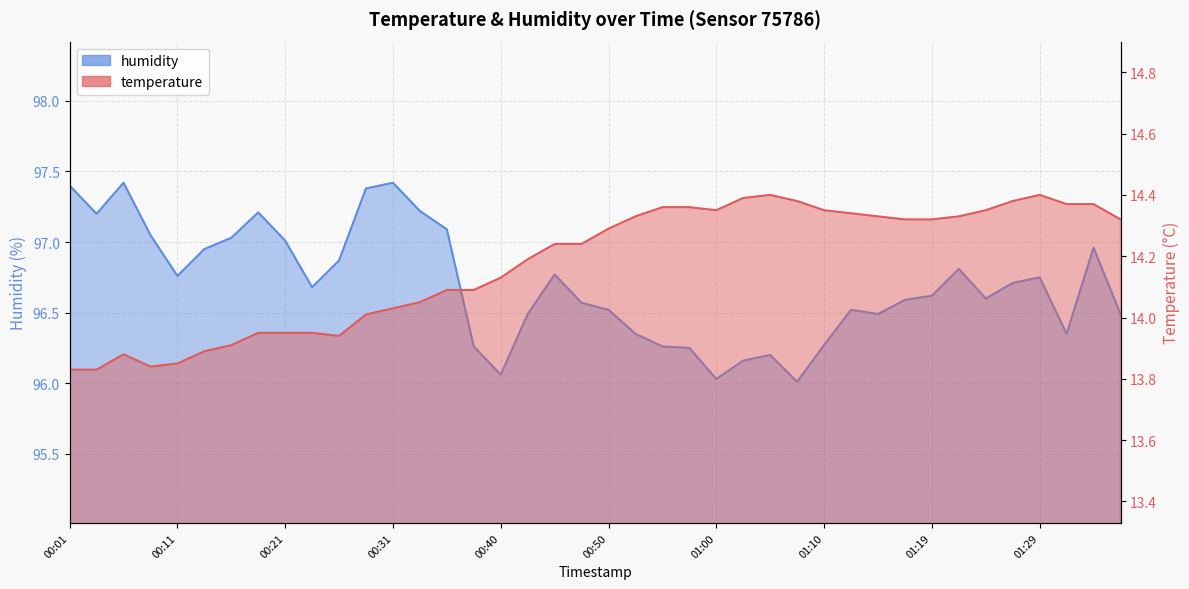

What is the greatest value displayed?

97.4